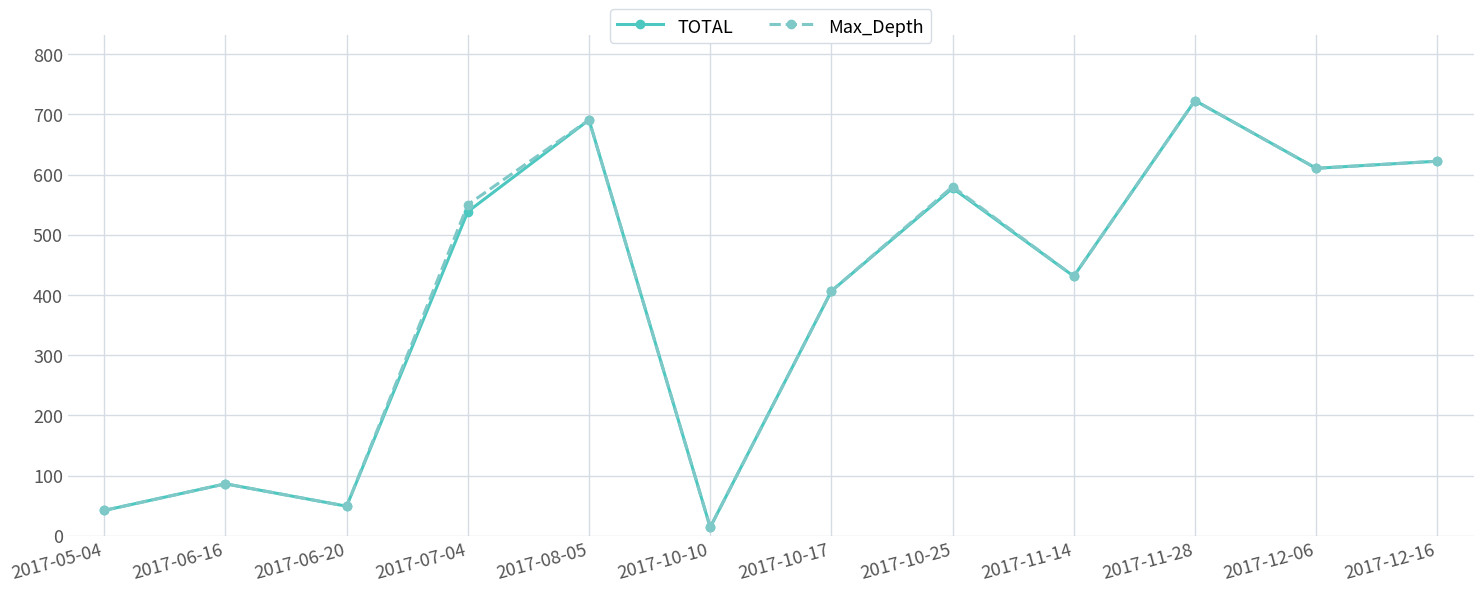

At which category is the sum across all series the highest?

2017-11-28